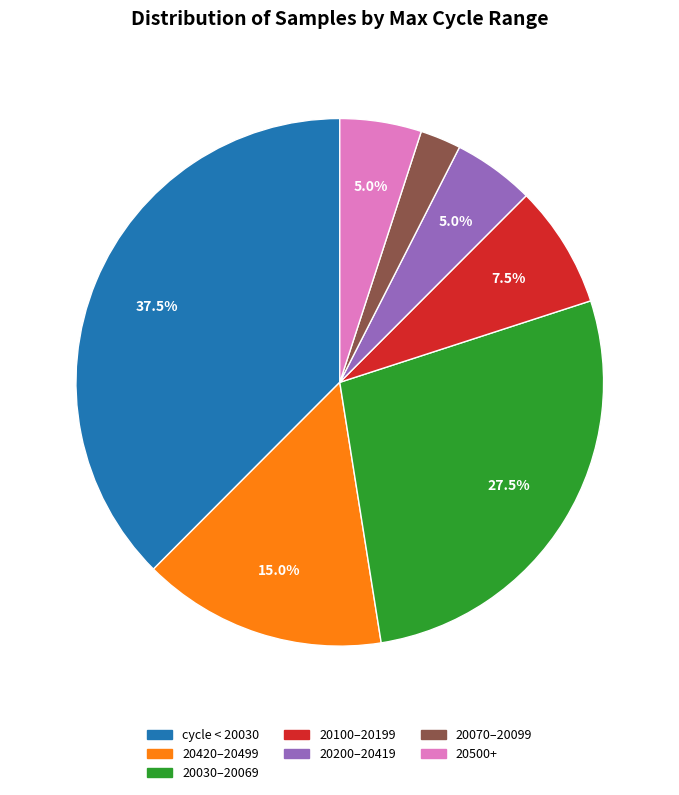

Does any single category account for the majority?

No